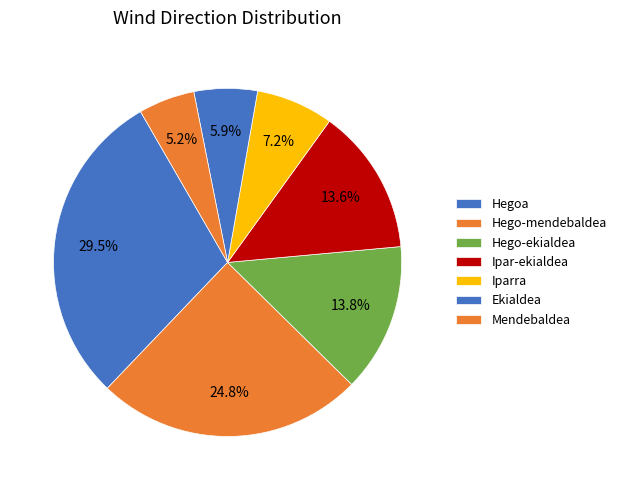

Count the number of slices in the pie.

7